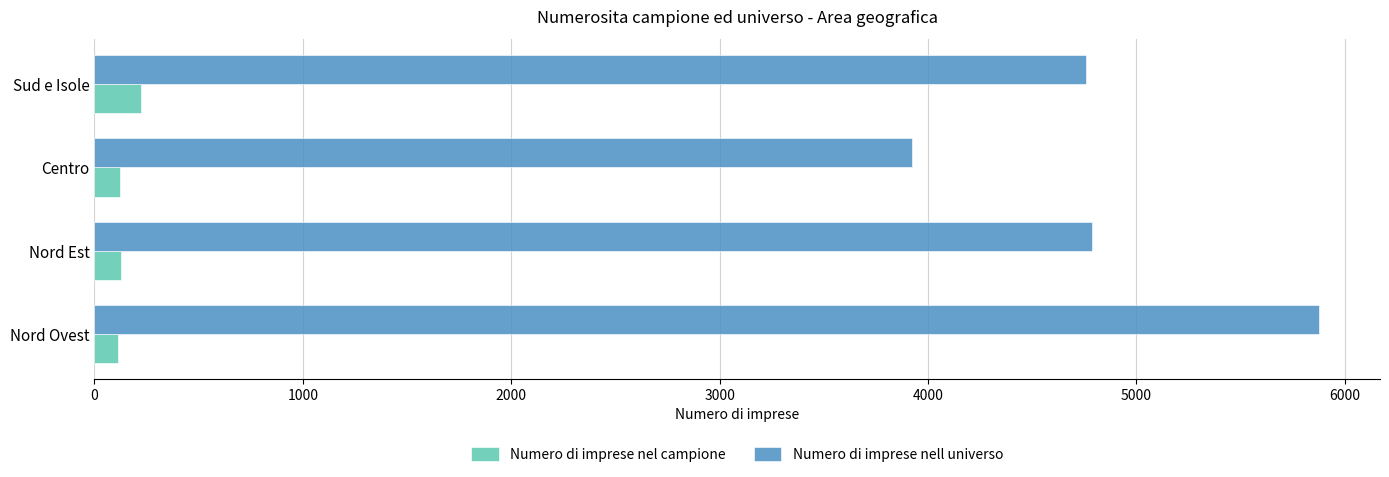

True or false: Numero di imprese nell universo has a value of 2490 at Nord Est.

False